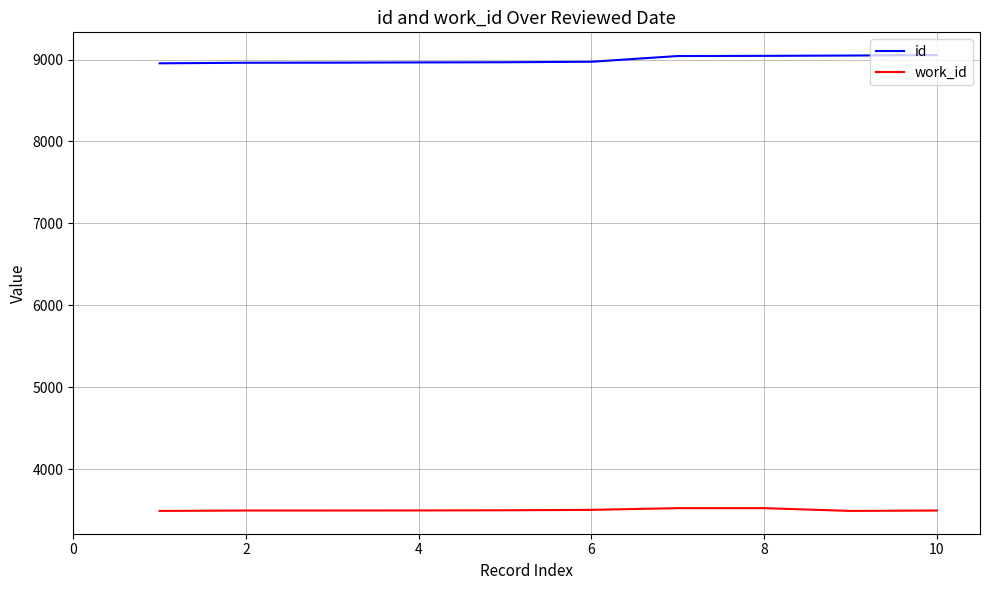

What is the highest value of the id series?

9054